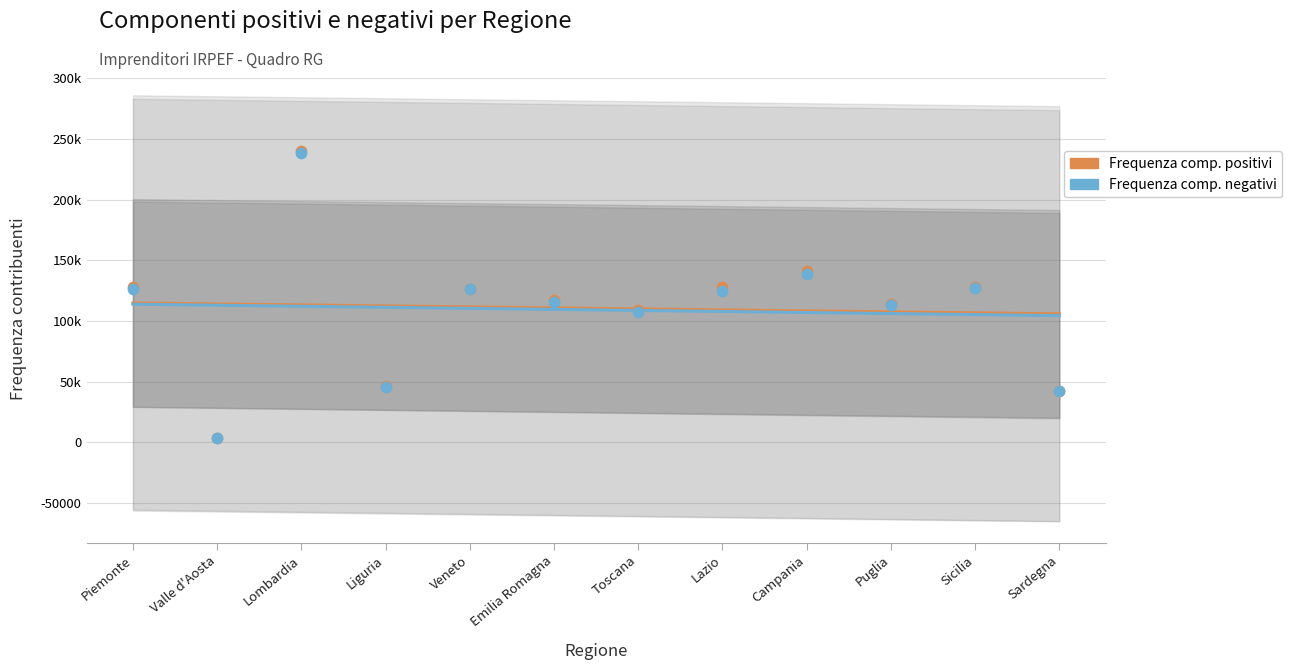

At which category is the sum across all series the highest?

Piemonte